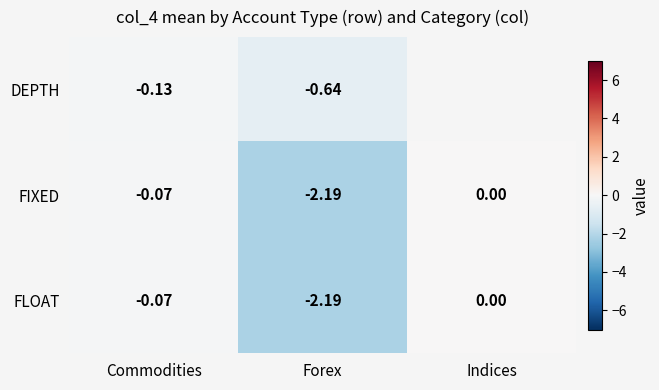

Which category has the highest value in the FIXED series?

Indices